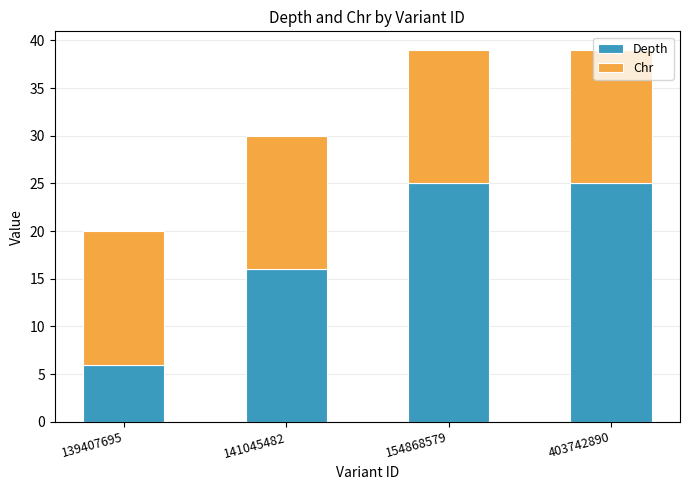

At which label is Depth closest to 15?

141045482